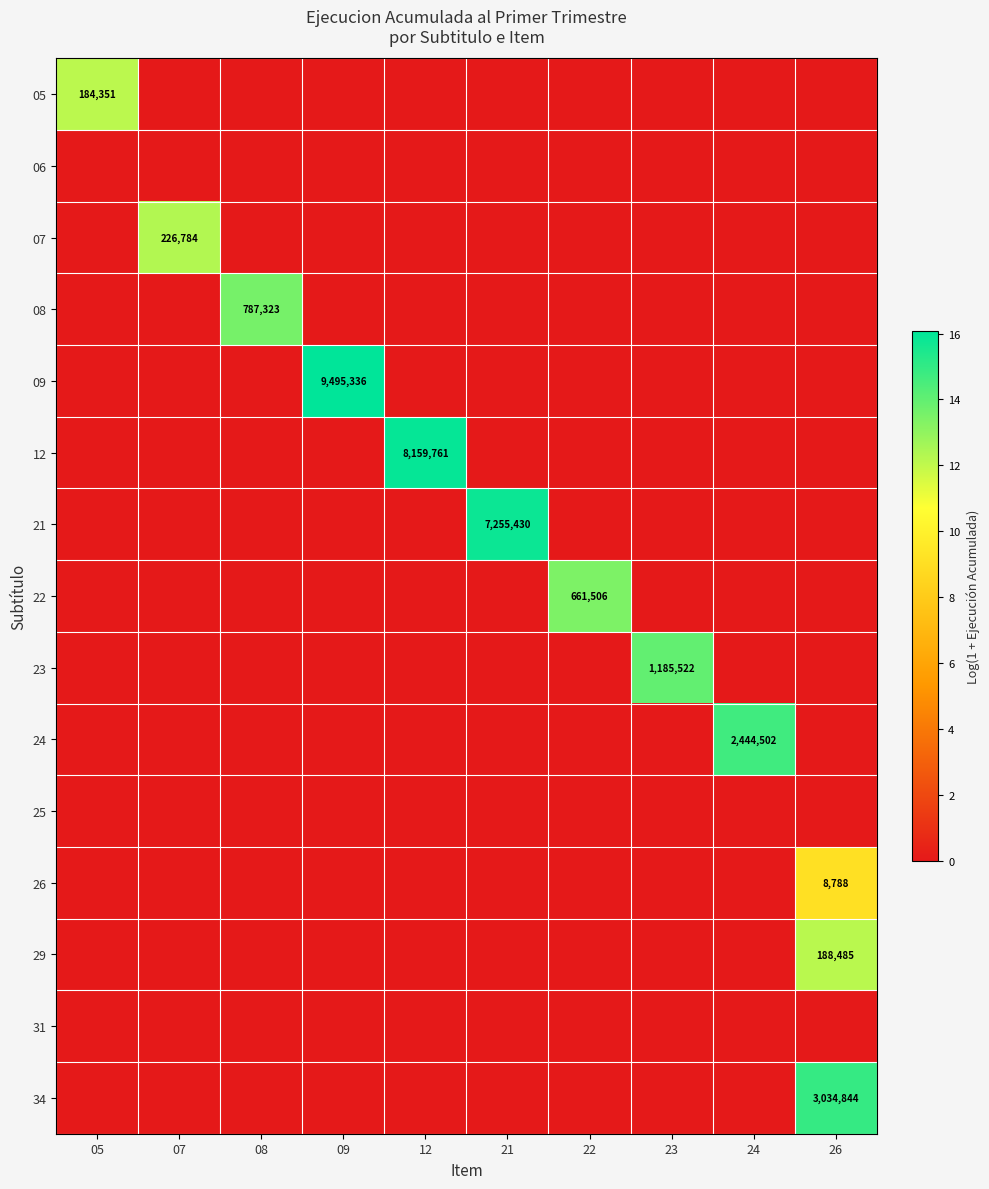

The 12 series shows 14088011 at 12. True or false?

False